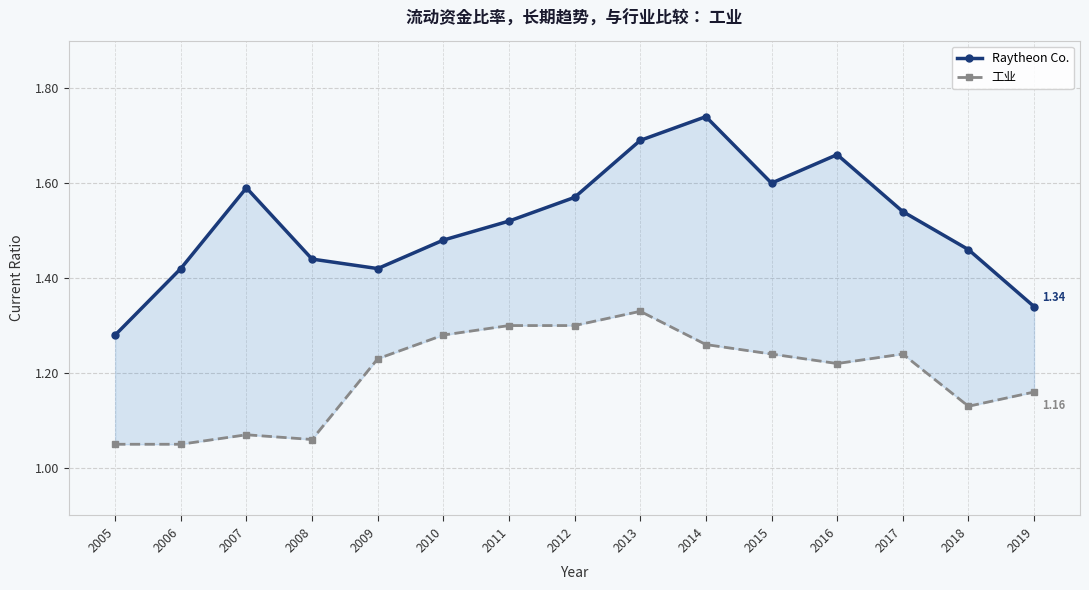

At how many categories does at least one series exceed 1?

15